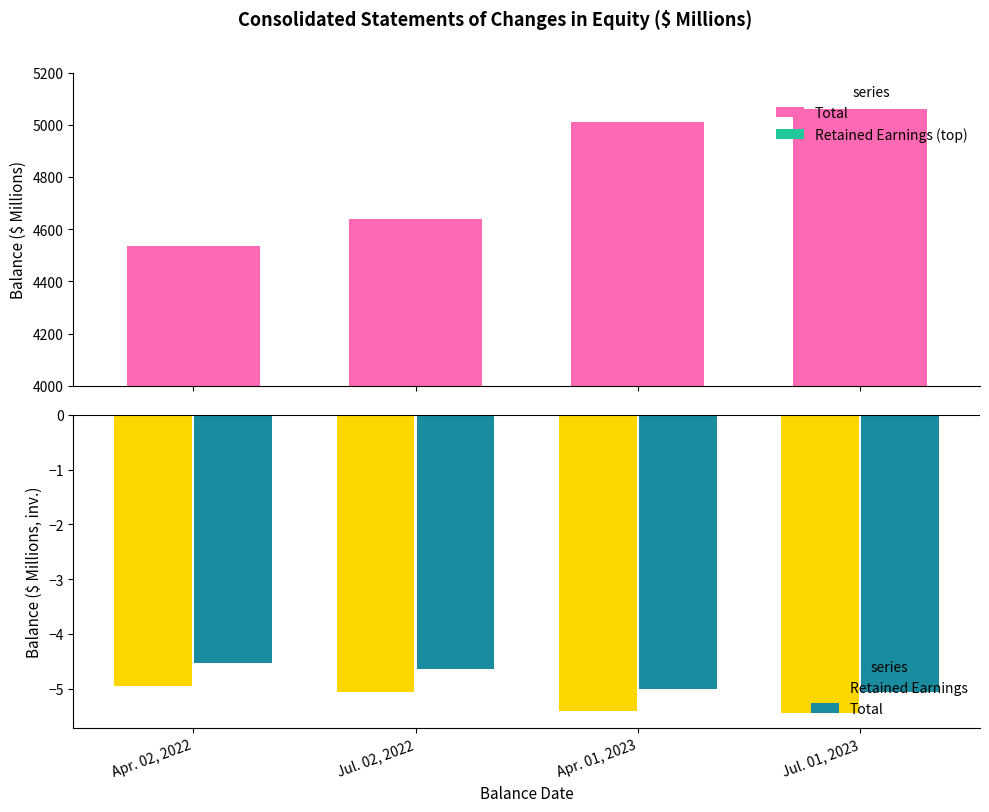

What are all the series names shown in the legend?

Total, Retained Earnings (top), Retained Earnings